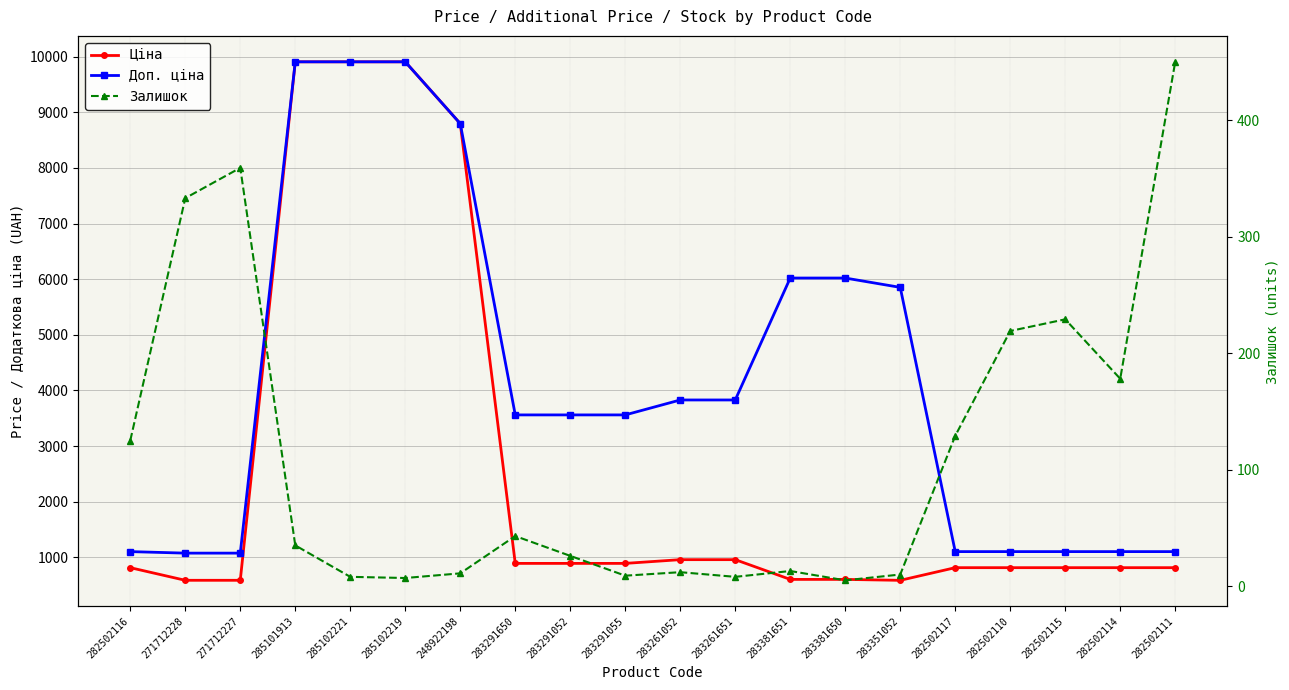

True or false: Залишок and Ціна intersect in this chart.

False